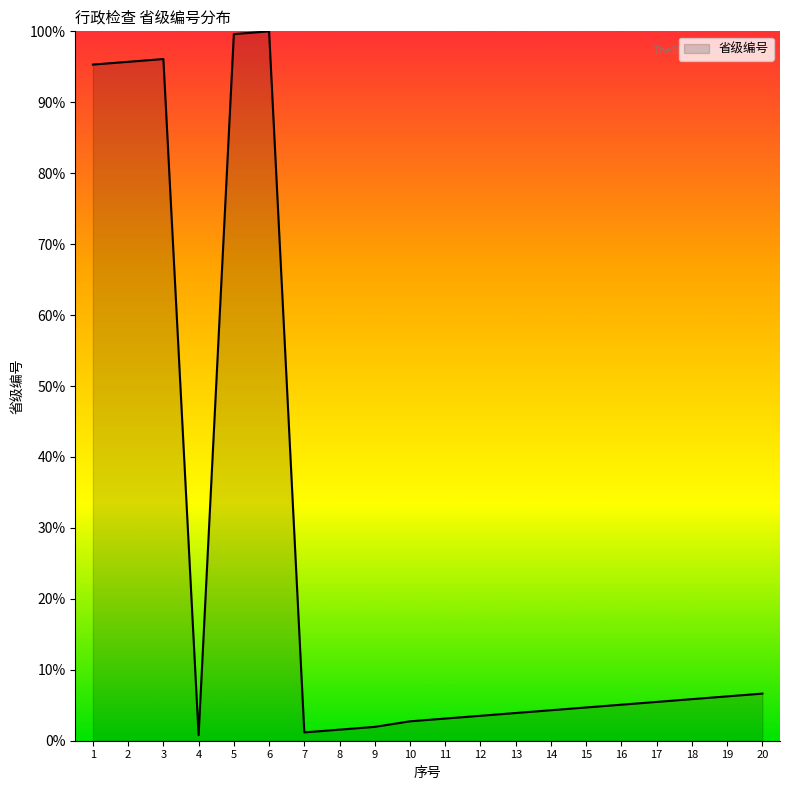

What is the difference between the maximum and minimum values?

99.2